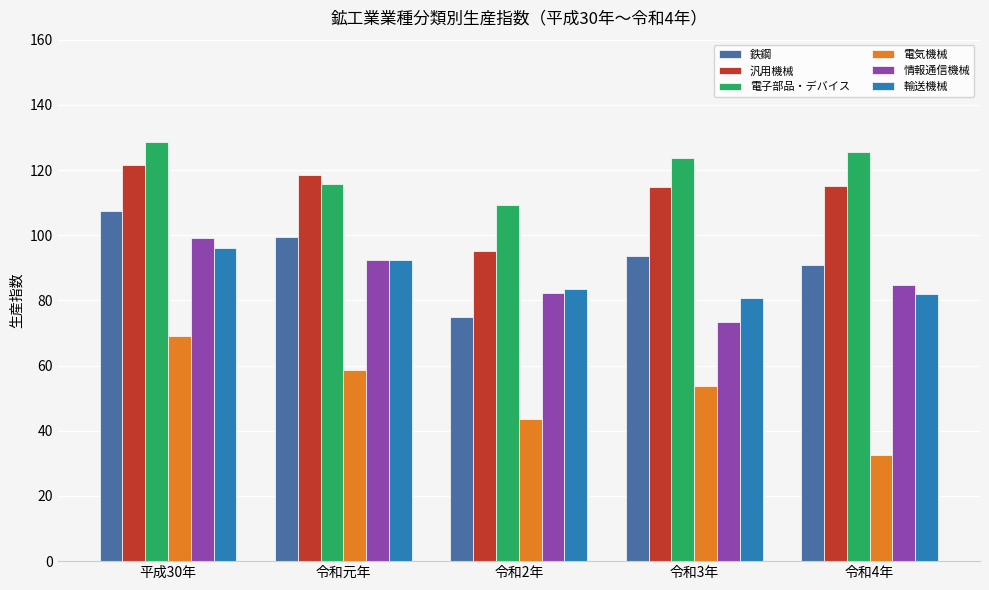

Rank the series by their maximum value, from highest to lowest.

電子部品・デバイス, 汎用機械, 鉄鋼, 情報通信機械, 輸送機械, 電気機械